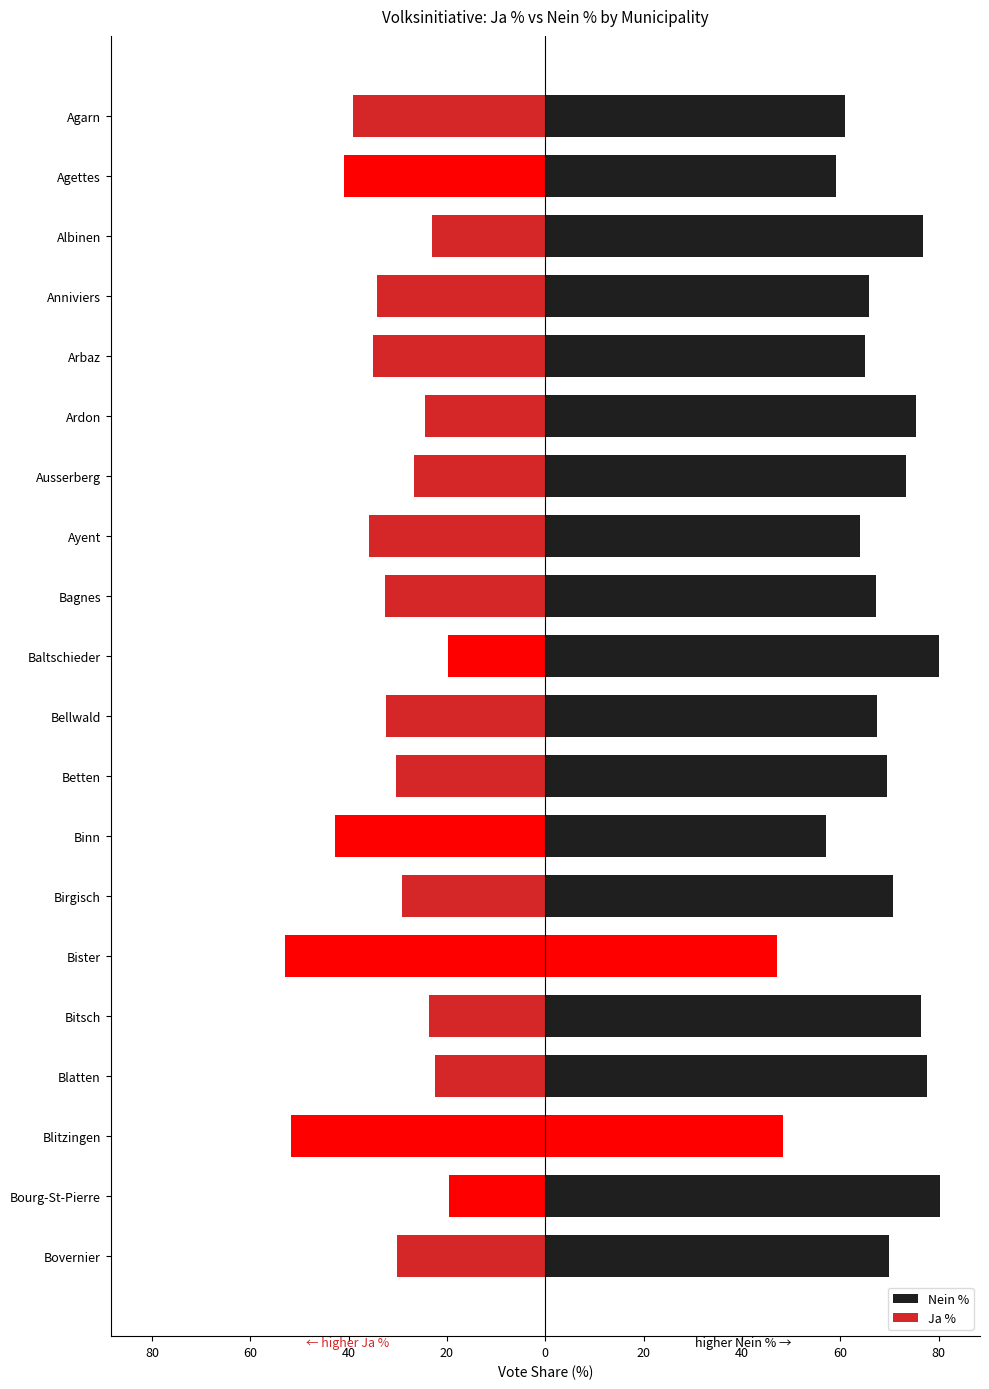

What are all the series names shown in the legend?

Nein %, Ja %